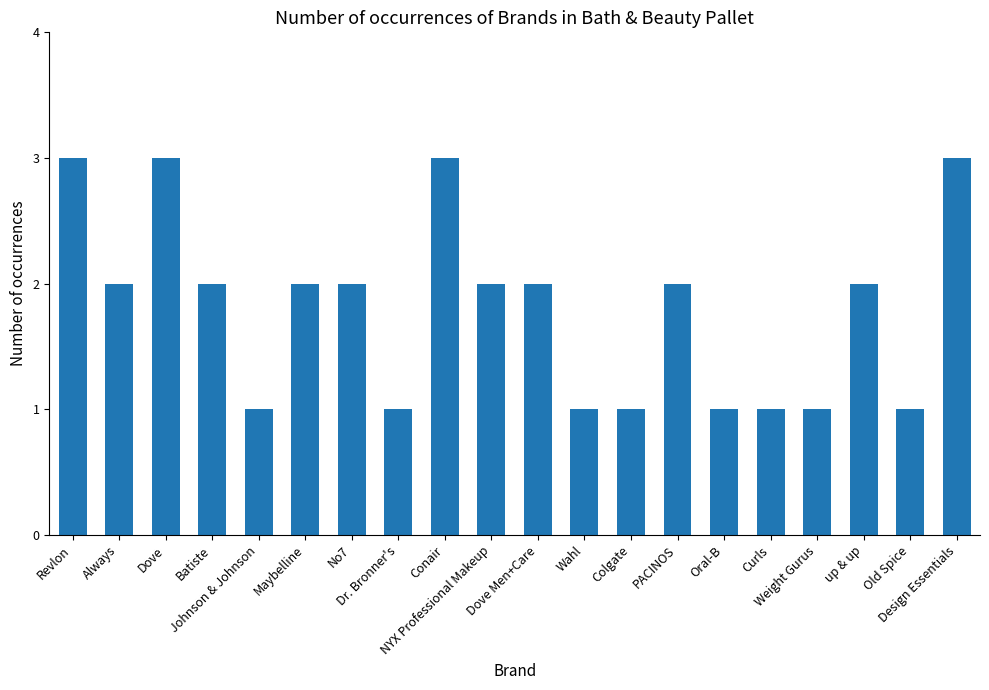

What is the value of the 13th bar from the left?

1